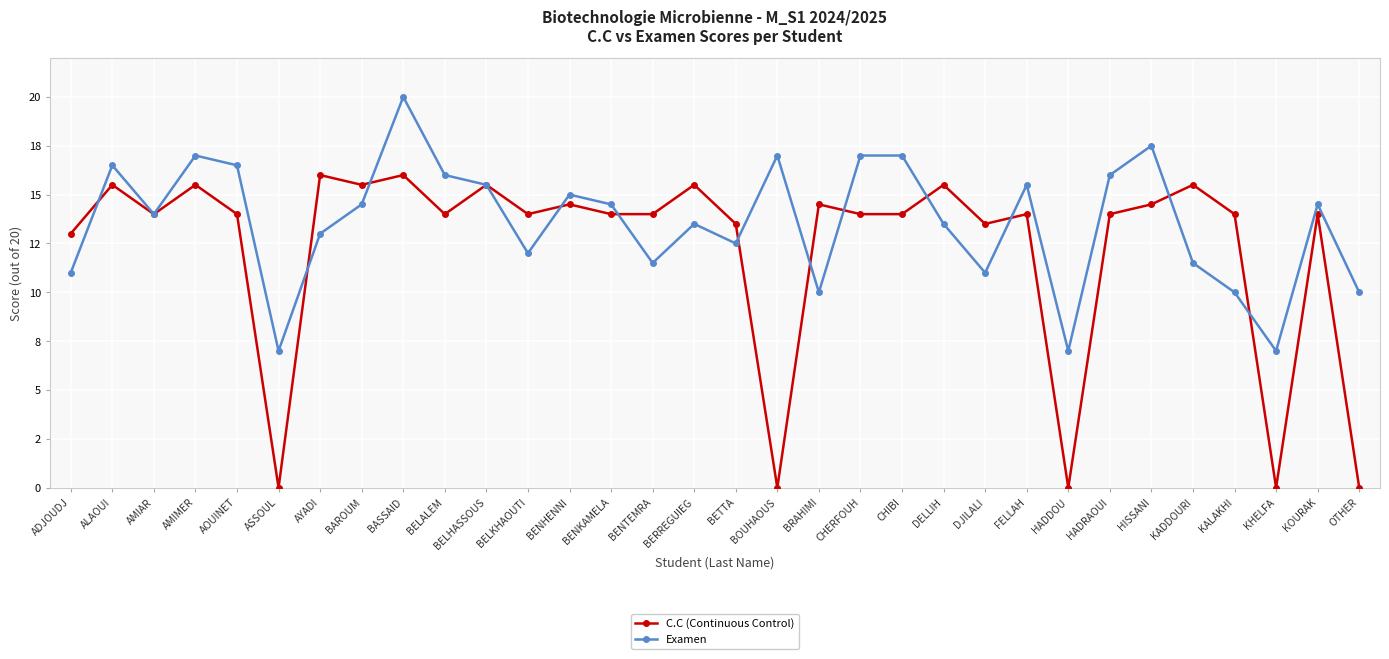

What position from the right is BOUHAOUS?

15